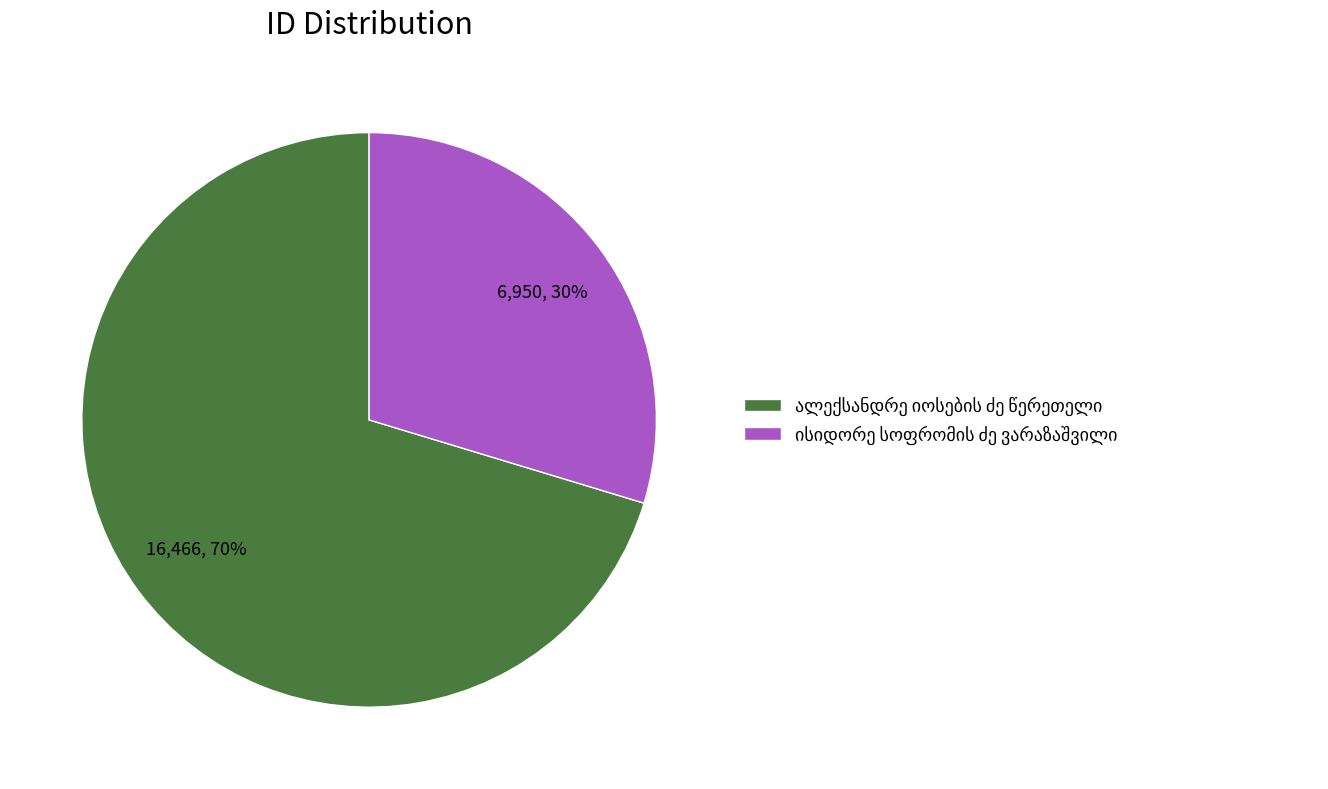

To the nearest percent, what is the average slice percentage?

50%